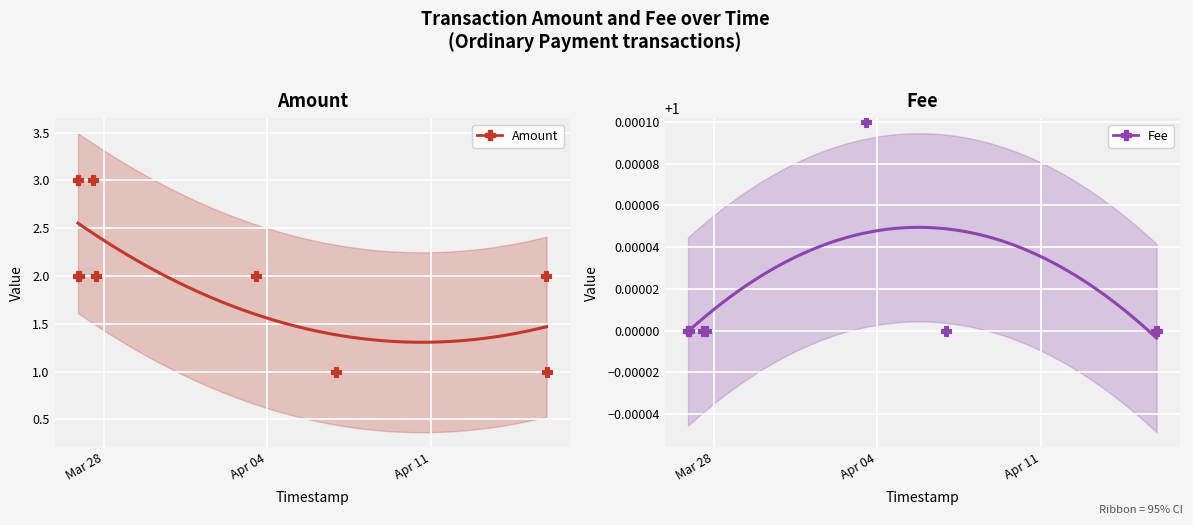

What is the total value across all series at 2017-03-26 21:23:16?

4.0